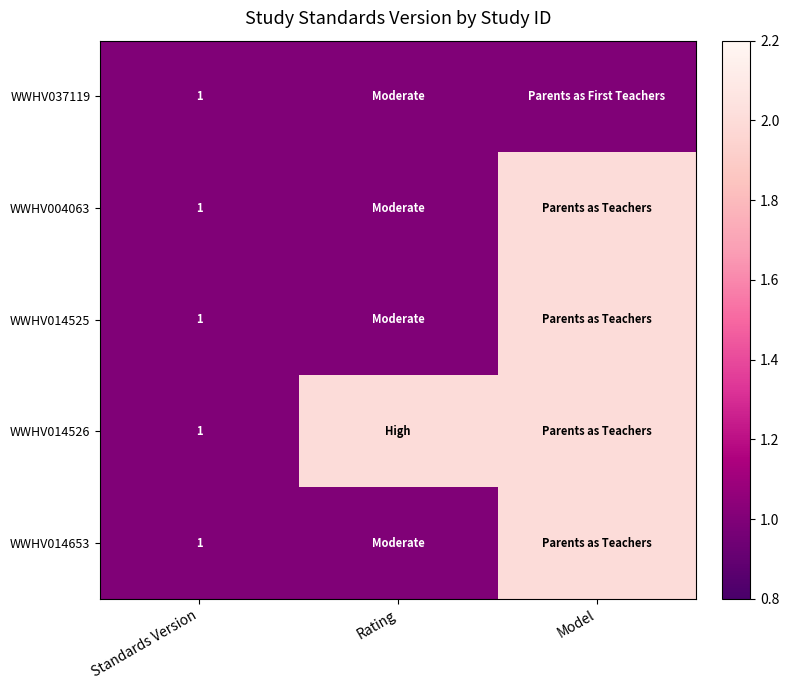

The WWHV014653 series shows 2 at Standards Version. True or false?

False